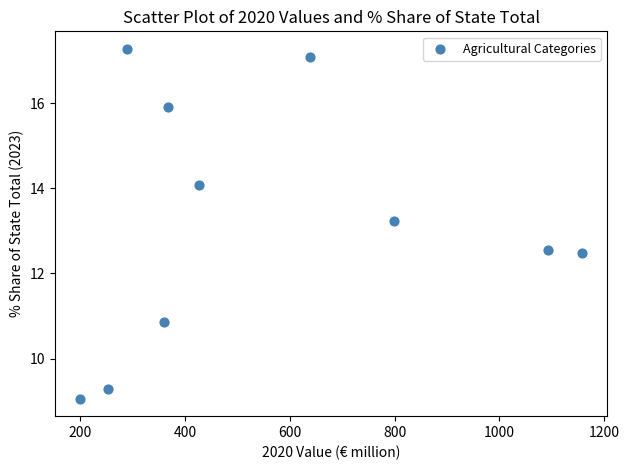

What Y value in the scatter plot is closest to 13?

13.2